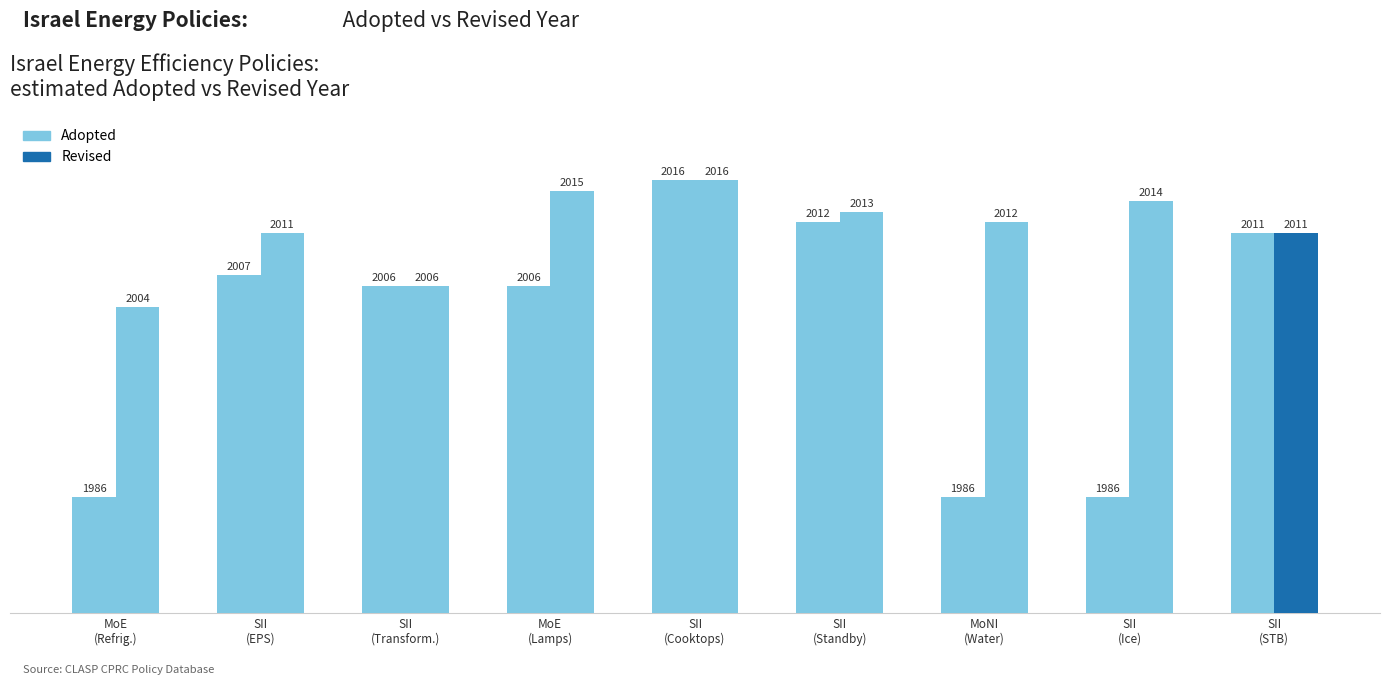

Rank the series by their average value, from lowest to highest.

Adopted, Revised